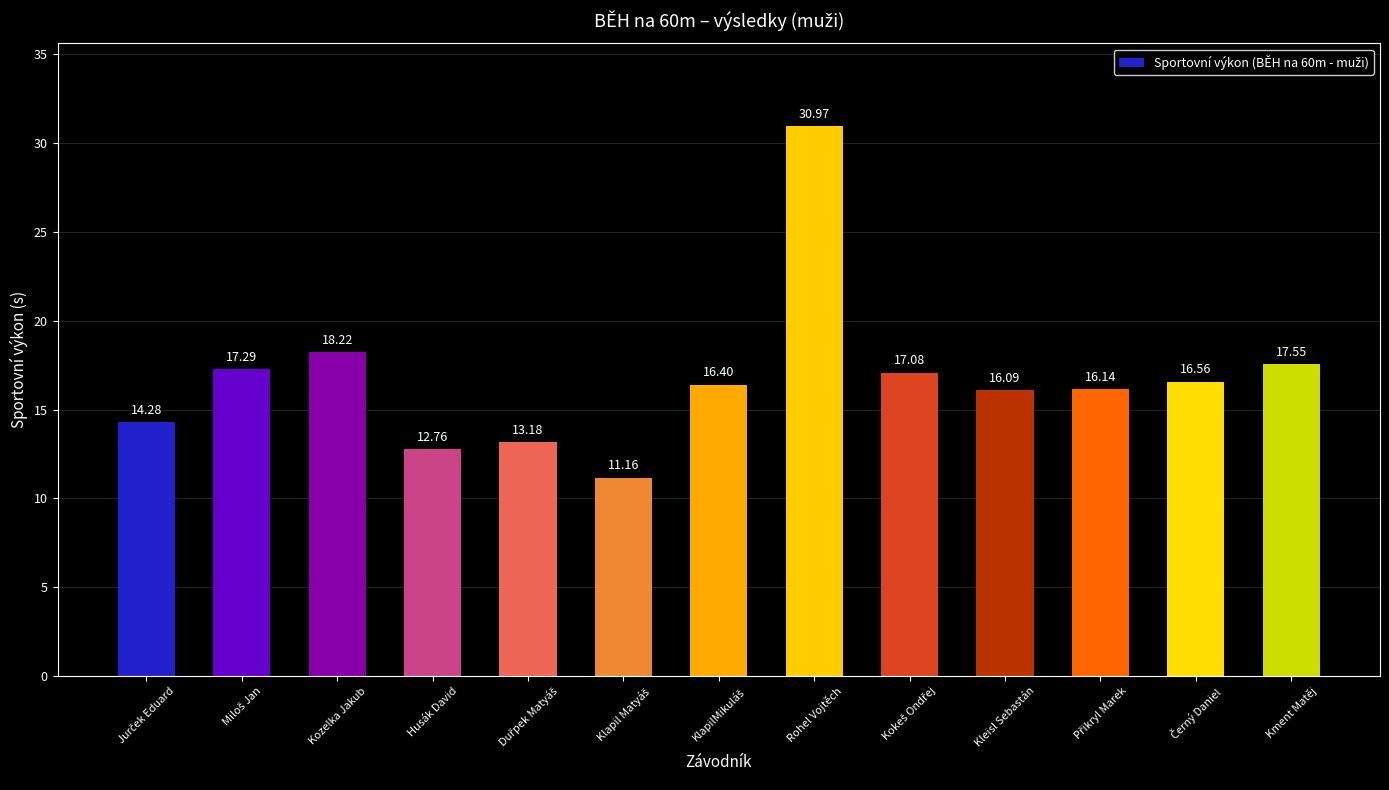

Where is the data nearest to the value 21?

Kozelka Jakub